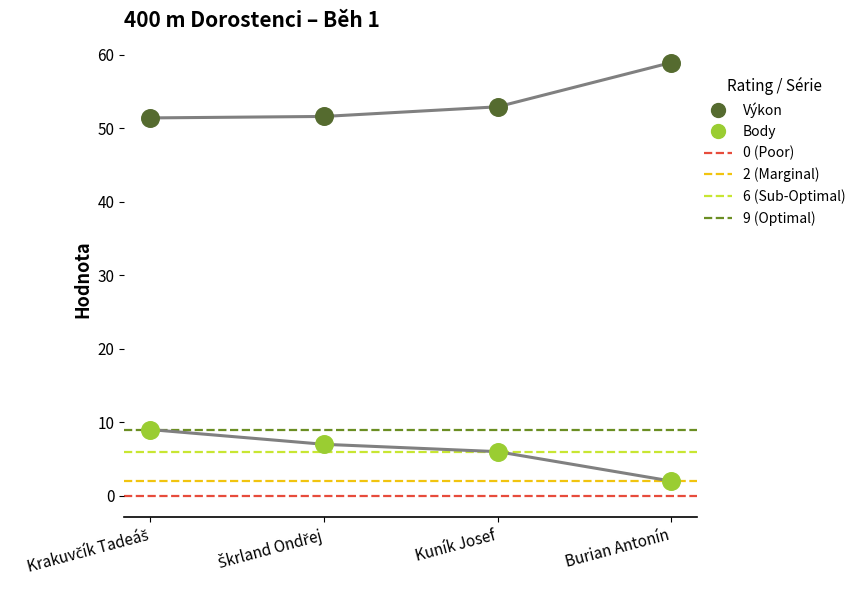

Which series contains the highest Y value?

Výkon